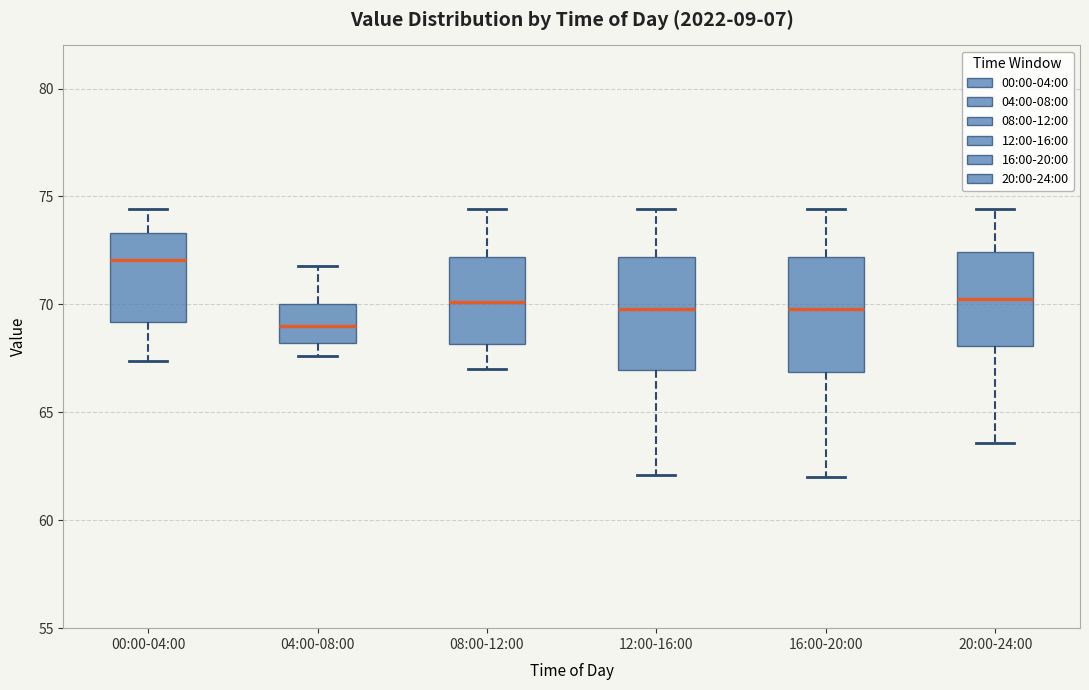

Where is the upper edge of the box for 08:00-12:00 on the y-axis? The values are not printed on the chart, so give them approximately, as read against the axis.

72.0